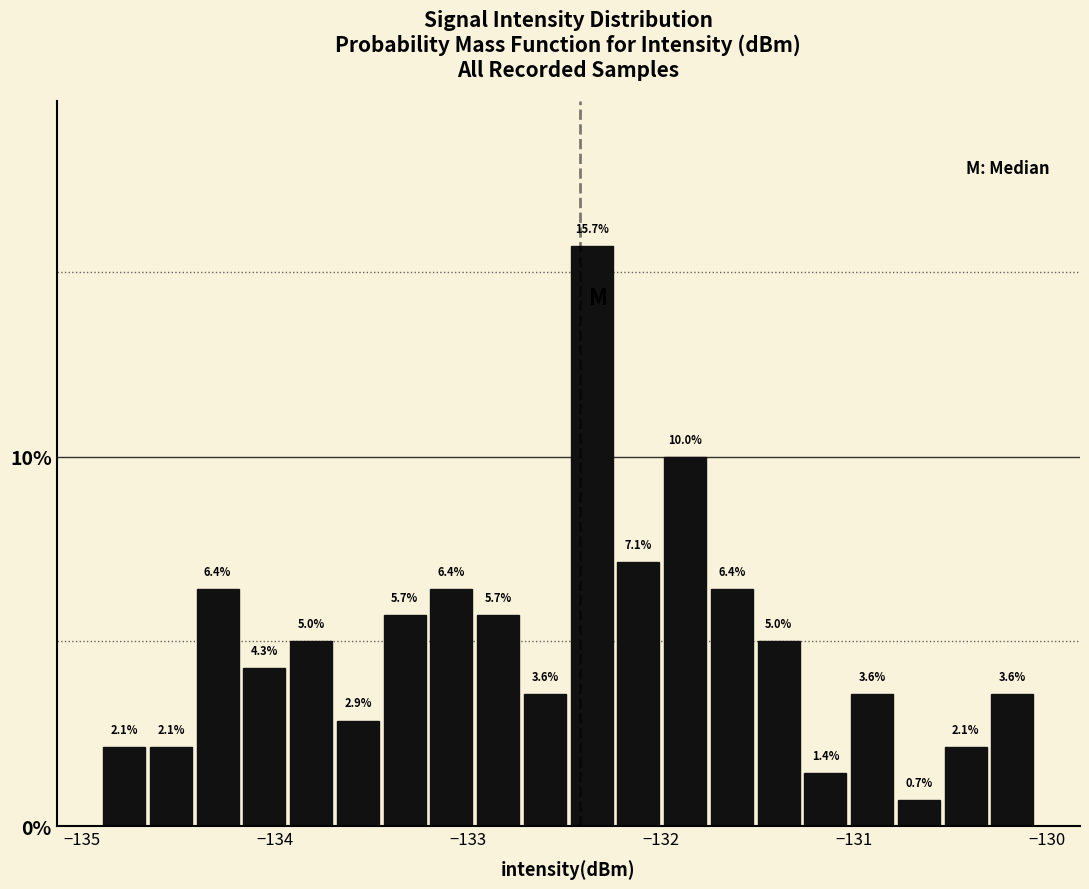

Around what value on the x-axis is the tallest bar? Give the approximate position of its centre, as read against the axis.

-132.4